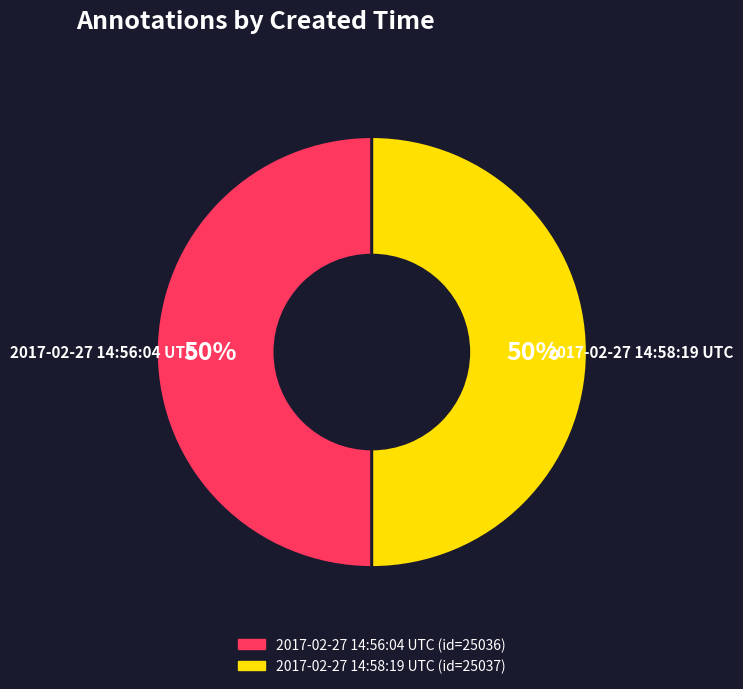

The 2017-02-27 14:56:04 UTC slice represents 50% of the pie. True or false?

True